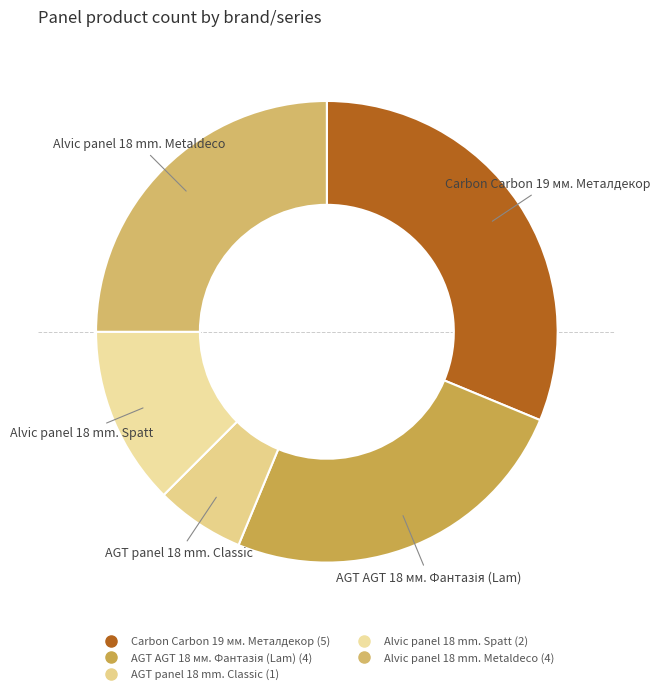

Does any single category account for the majority?

No